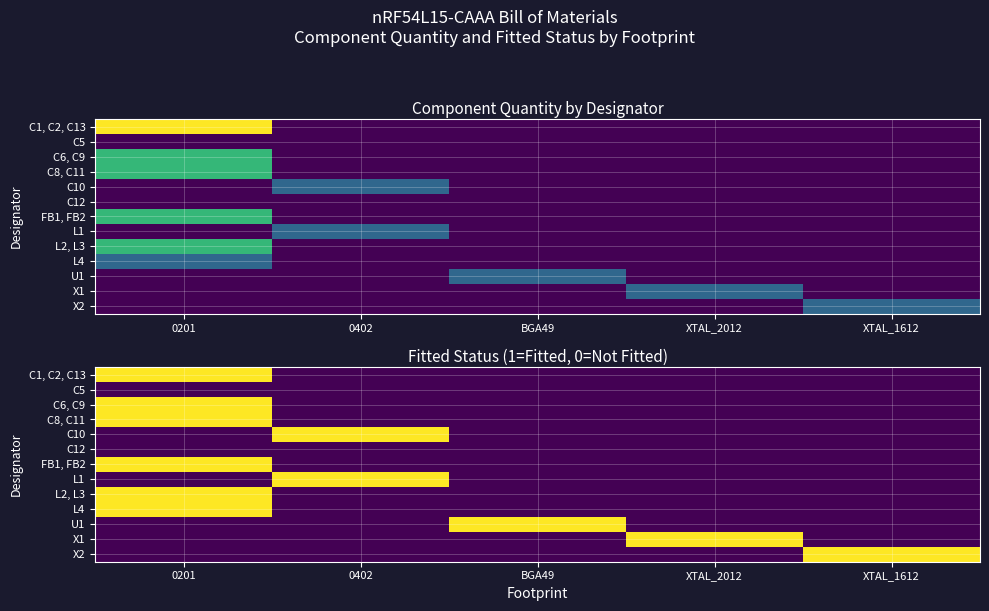

What is the difference between the maximum and minimum values in the U1 series?

1